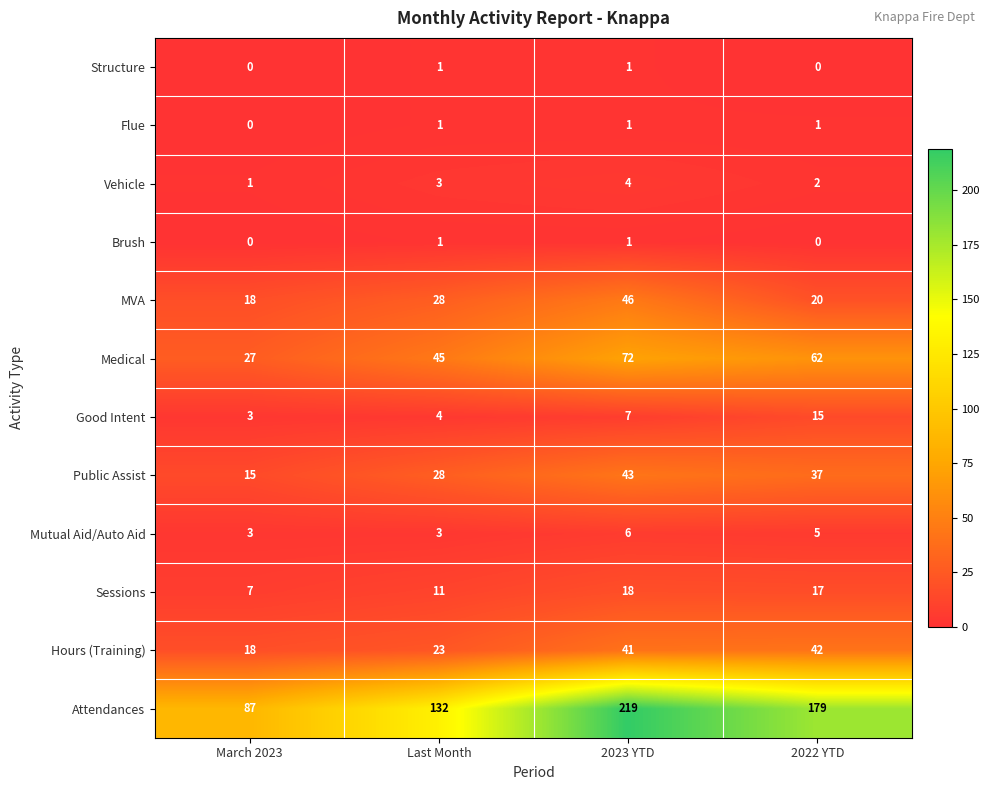

What is the total value across all series at 2023 YTD?

459